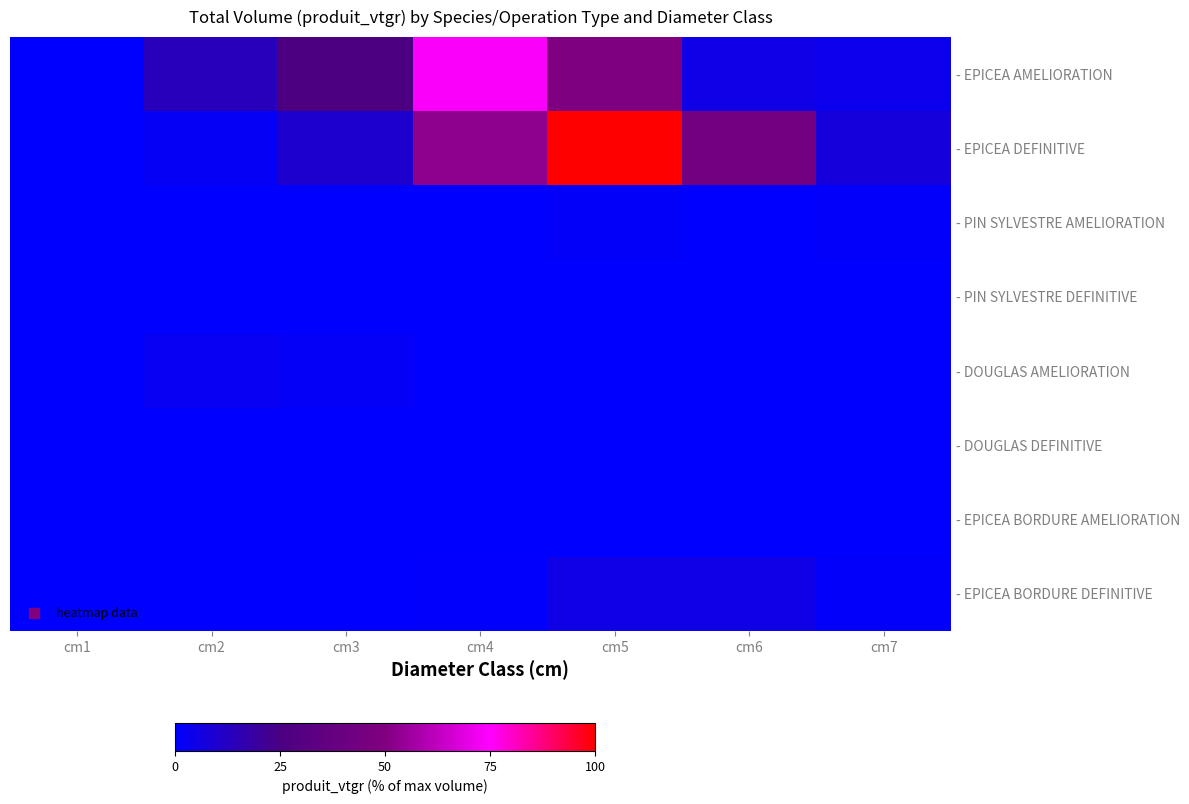

Reading left to right, what are all the values shown in this chart?

- EPICEA AMELIORATION: cm1=0.3	cm2=13.5	cm3=26.1	cm4=74.1	cm5=49.3	cm6=5.4	cm7=3.6
- EPICEA DEFINITIVE: cm1=0.2	cm2=2.2	cm3=9.9	cm4=53.1	cm5=100.0	cm6=43.9	cm7=7.2
- PIN SYLVESTRE AMELIORATION: cm1=0.0	cm2=0.1	cm3=0.0	cm4=0.2	cm5=1.2	cm6=0.0	cm7=0.9
- PIN SYLVESTRE DEFINITIVE: cm1=0.0	cm2=0.0	cm3=0.0	cm4=0.0	cm5=0.0	cm6=0.0	cm7=0.0
- DOUGLAS AMELIORATION: cm1=0.2	cm2=2.6	cm3=1.9	cm4=0.1	cm5=0.0	cm6=0.0	cm7=0.0
- DOUGLAS DEFINITIVE: cm1=0.0	cm2=0.0	cm3=0.0	cm4=0.0	cm5=0.0	cm6=0.0	cm7=0.0
- EPICEA BORDURE AMELIORATION: cm1=0.0	cm2=0.0	cm3=0.0	cm4=0.0	cm5=0.0	cm6=0.0	cm7=0.0
- EPICEA BORDURE DEFINITIVE: cm1=0.0	cm2=0.0	cm3=0.0	cm4=0.6	cm5=5.3	cm6=5.2	cm7=1.0